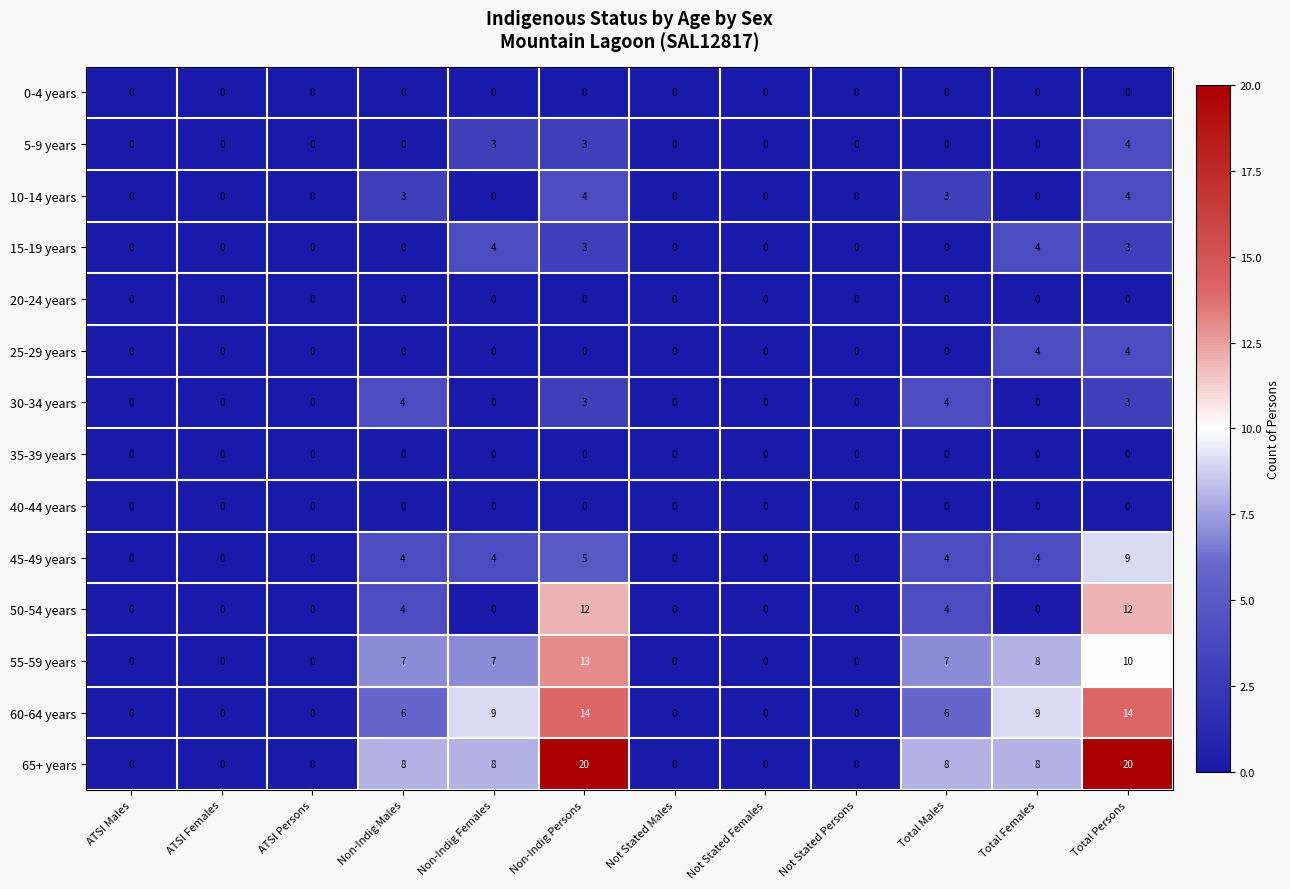

Read the 60-64 years value at Non-Indig Females.

9